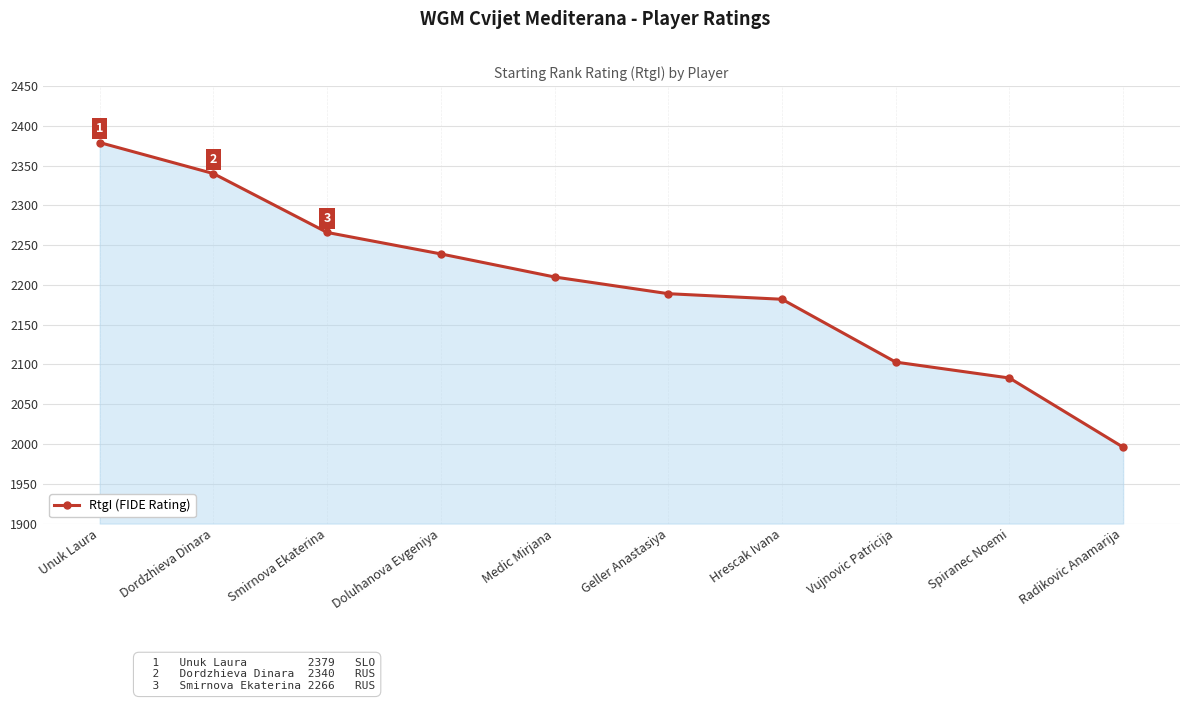

What is the sum of all values?

21987